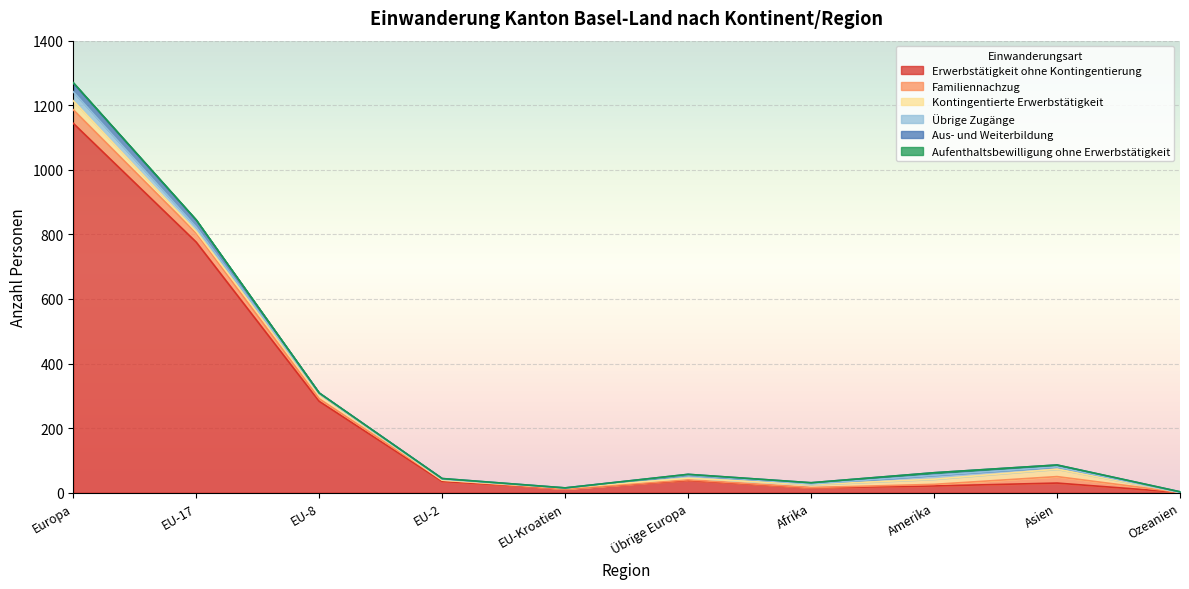

True or false: Familiennachzug and Erwerbstätigkeit ohne Kontingentierung cross at least once.

False